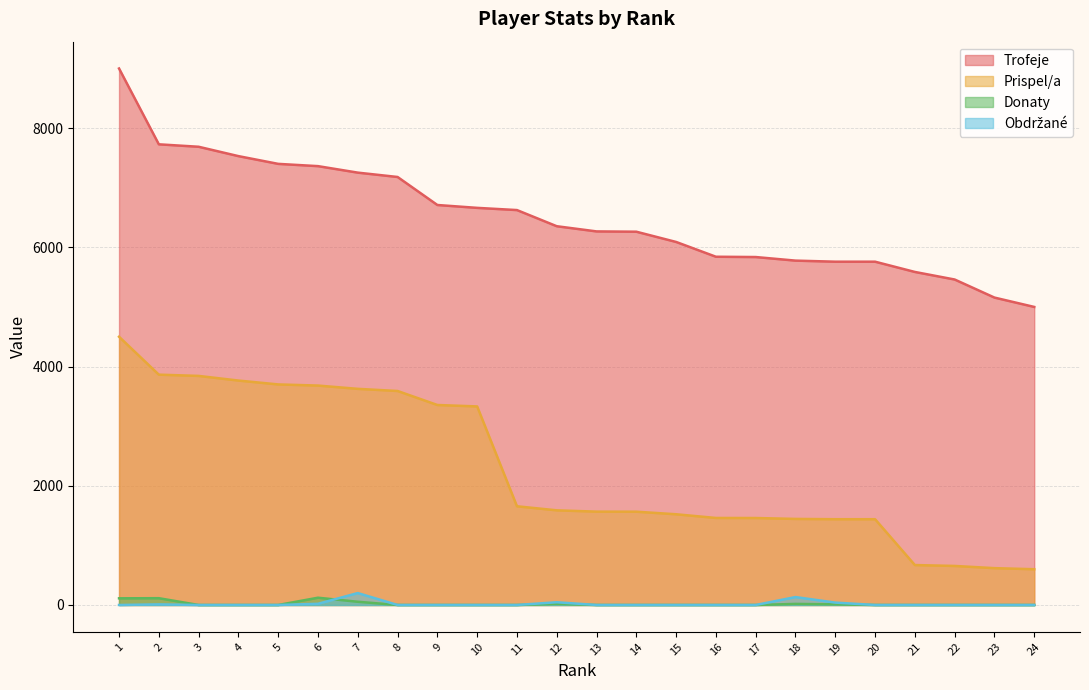

Reading right to left, what are all the values shown in this chart?

Trofeje: 5000	5157	5460	5587	5759	5759	5777	5837	5842	6090	6262	6267	6354	6625	6662	6710	7180	7253	7362	7400	7530	7687	7728	9000
Prispel/a: 600	618	655	670	1439	1439	1444	1459	1460	1522	1565	1566	1588	1656	3331	3355	3590	3626	3681	3700	3765	3843	3864	4500
Donaty: 0	0	0	0	0	11	18	0	0	0	0	0	18	0	0	0	0	54	122	0	0	0	114	112
Obdrzane: 0	0	0	0	0	40	133	0	0	0	0	0	46	0	0	0	0	200	20	0	0	0	10	0